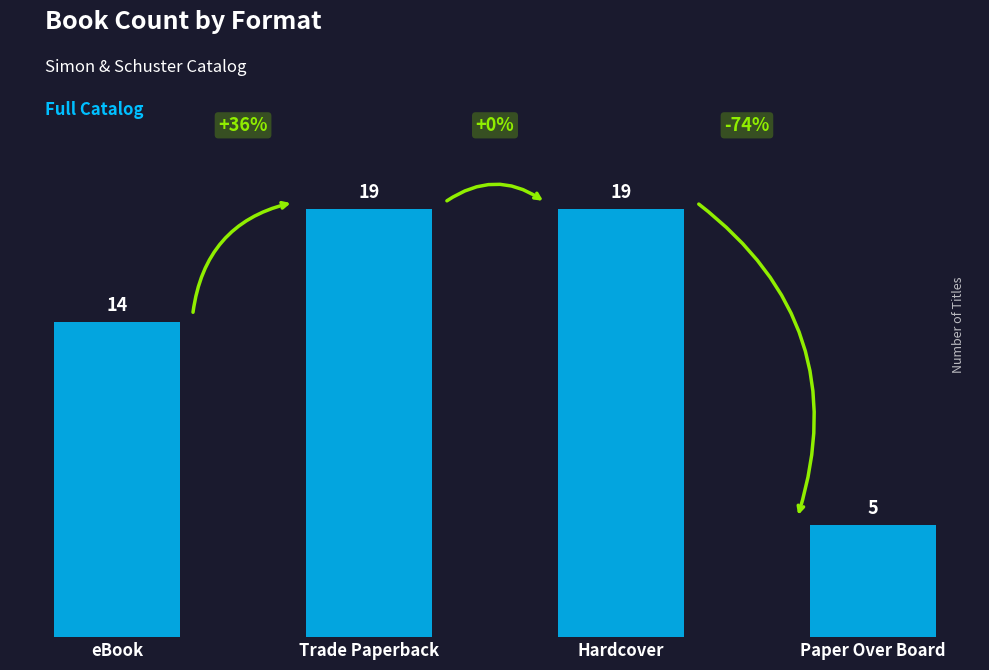

What is the sum of the values at Paper Over Board and Hardcover?

24